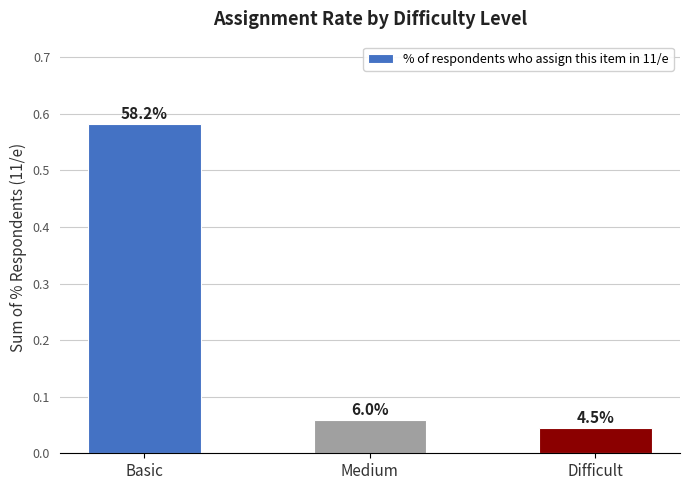

Which category has the lowest value across all series?

Difficult